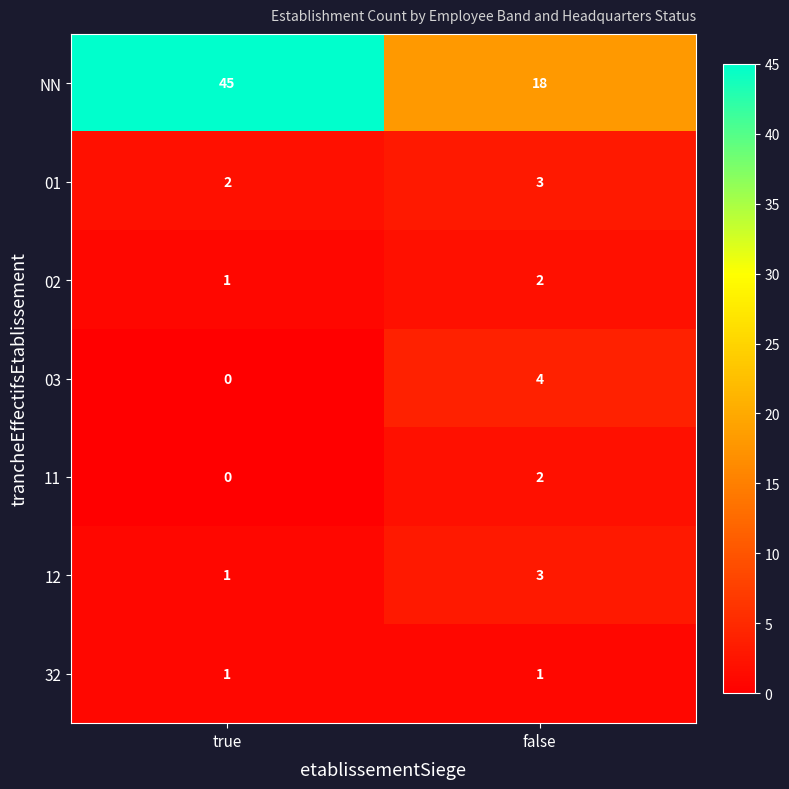

What is the approximate value of 01 at false?

3